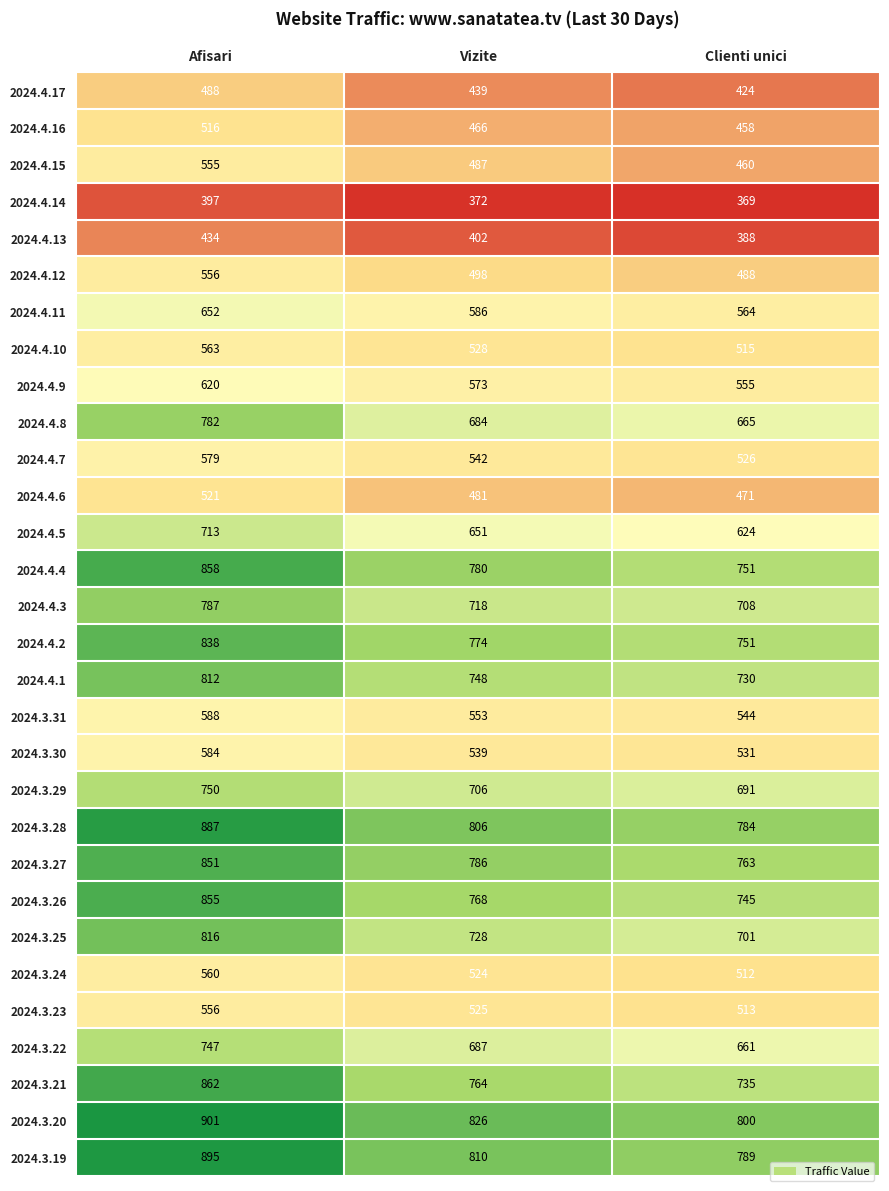

What is the difference between the 2024.4.15 values at Clienti unici and Afisari?

95